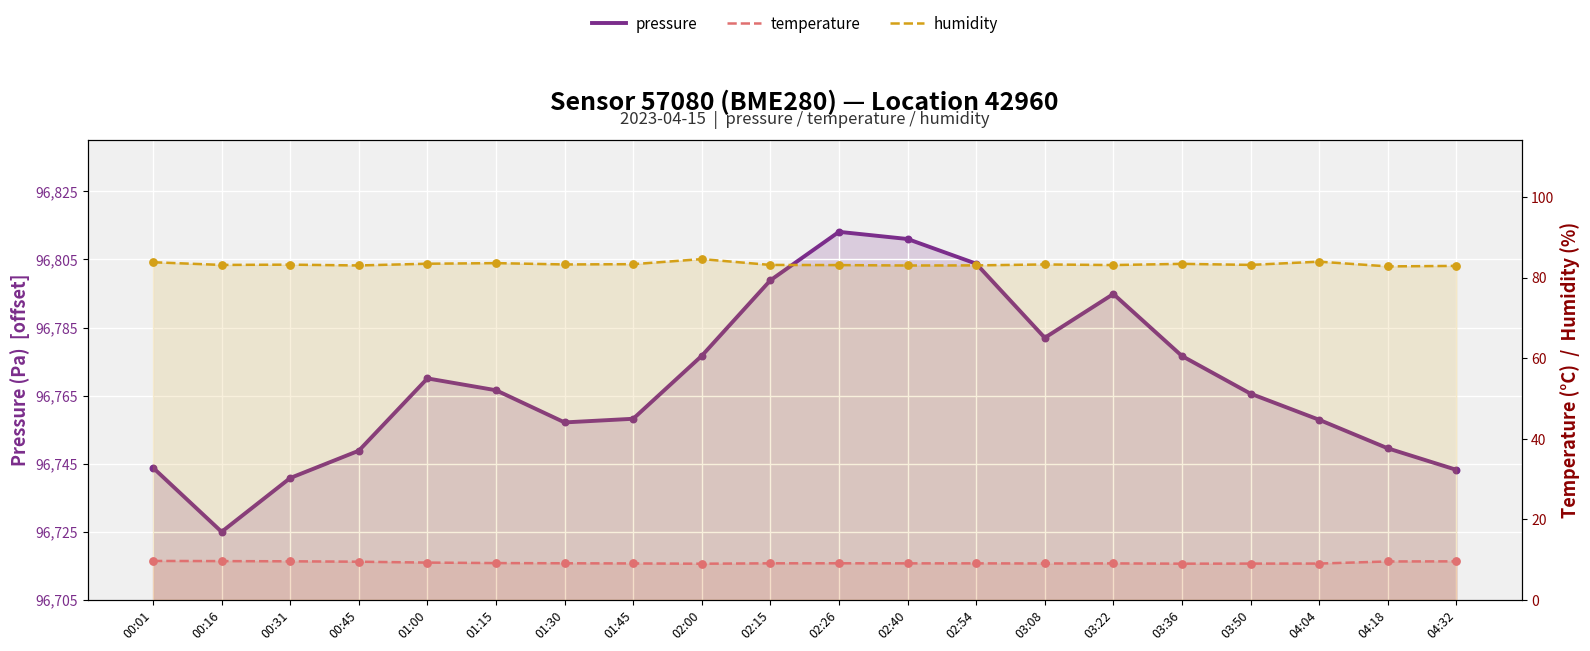

What is the total value across all series at 01:15?

154.3